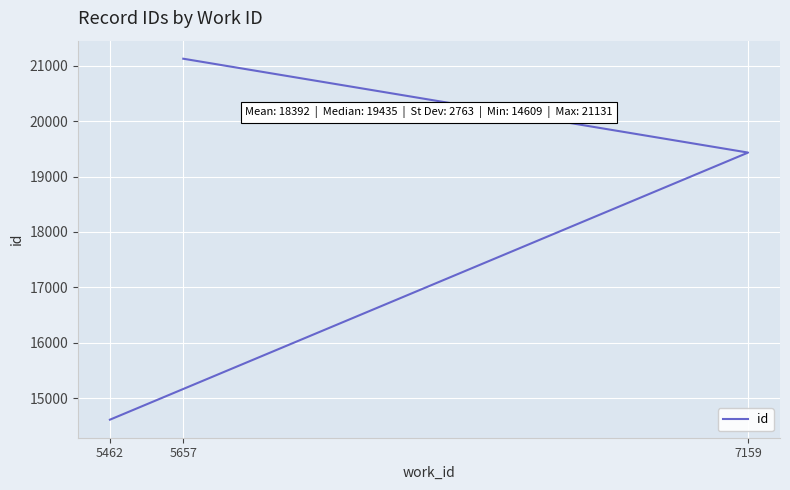

Count the values in the range 14609 to 21131.

3